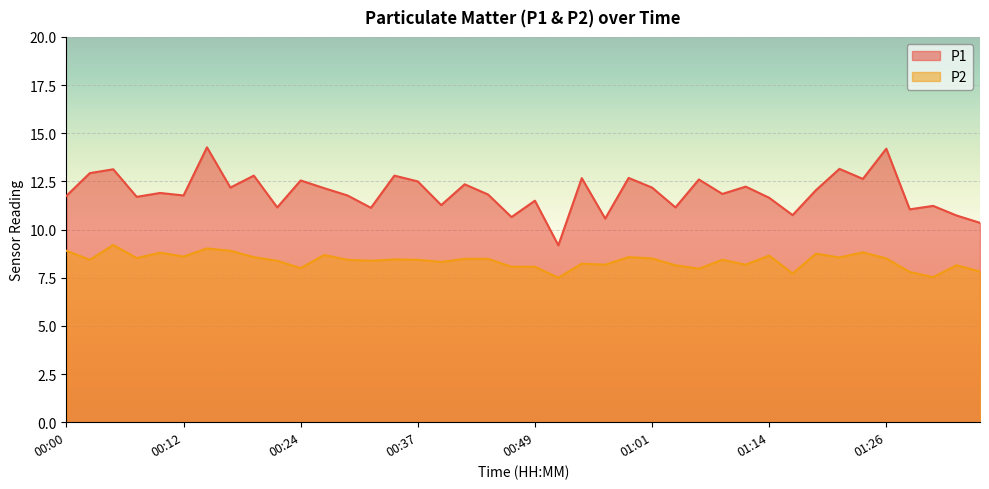

List the series in order of their overall mean, lowest first.

P2, P1